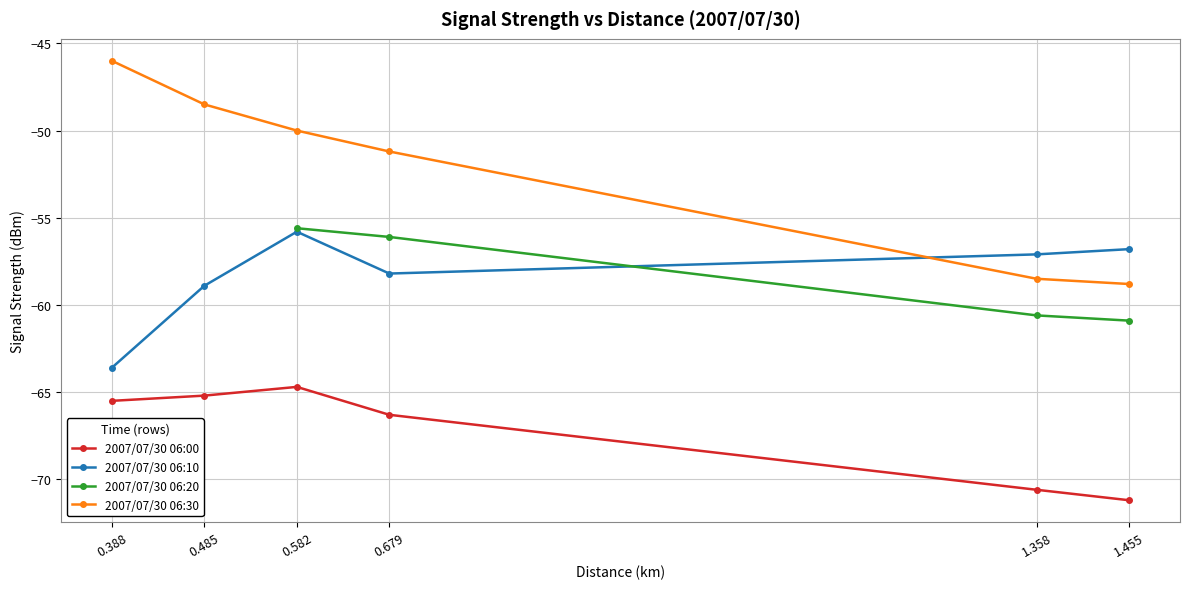

How many values in the 2007/07/30 06:30 series exceed -50?

2